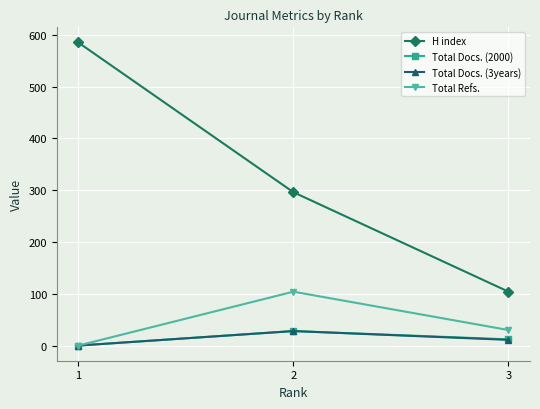

How many values in Total Refs. are above zero?

2